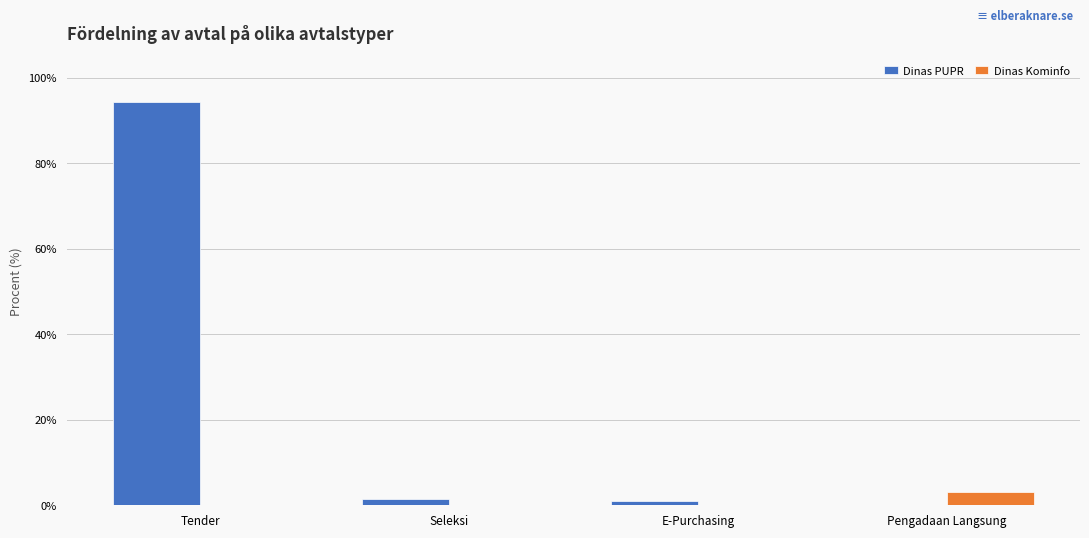

Which series changed the most between Tender and Seleksi?

Dinas PUPR